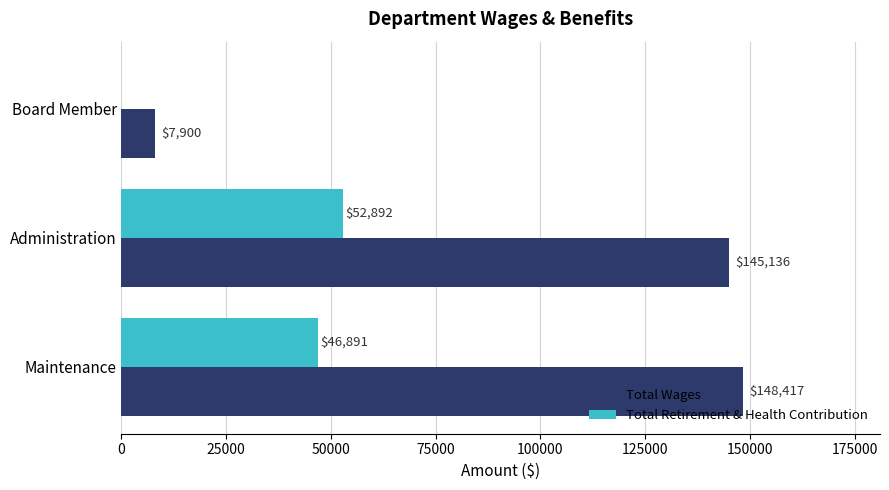

What is the highest value of the Total Retirement & Health Contribution series?

52892